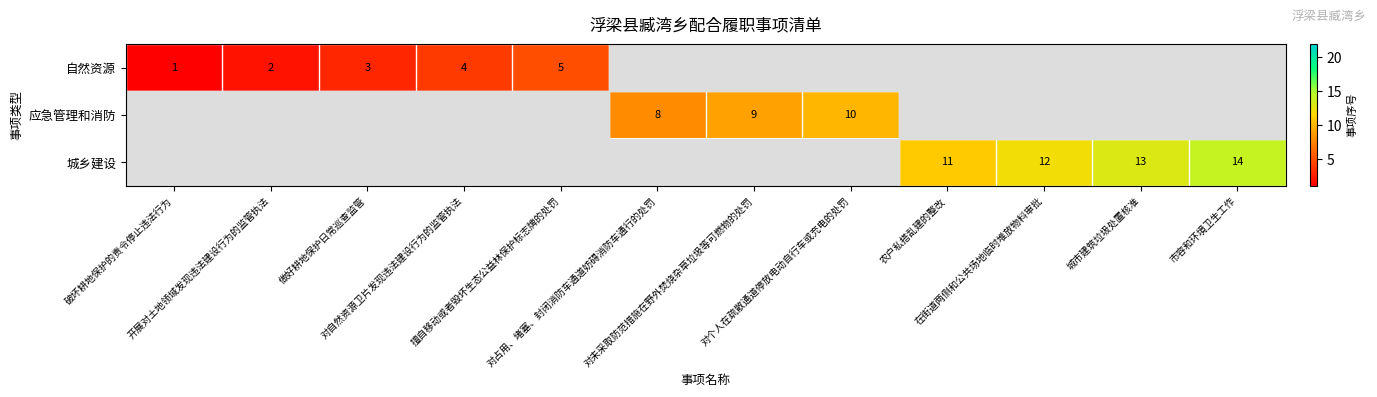

The value of 自然资源 at 破坏耕地保护的责令停止违法行为 is 1.0. True or false?

True